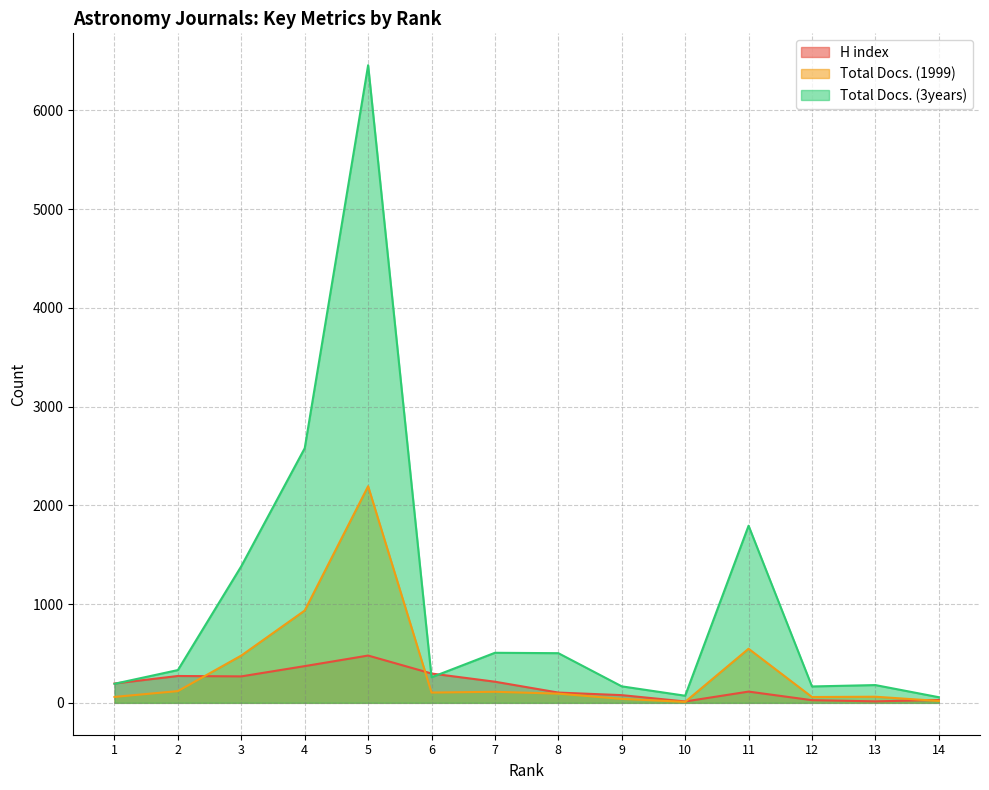

Reading right to left, what are all the values shown in this chart?

H index: 29	15	27	114	14	78	104	214	297	479	372	268	272	196
Total Docs. (1999): 19	62	59	548	10	40	93	112	104	2194	935	479	119	60
Total Docs. (3years): 57	180	166	1794	72	167	503	507	259	6458	2579	1384	332	193